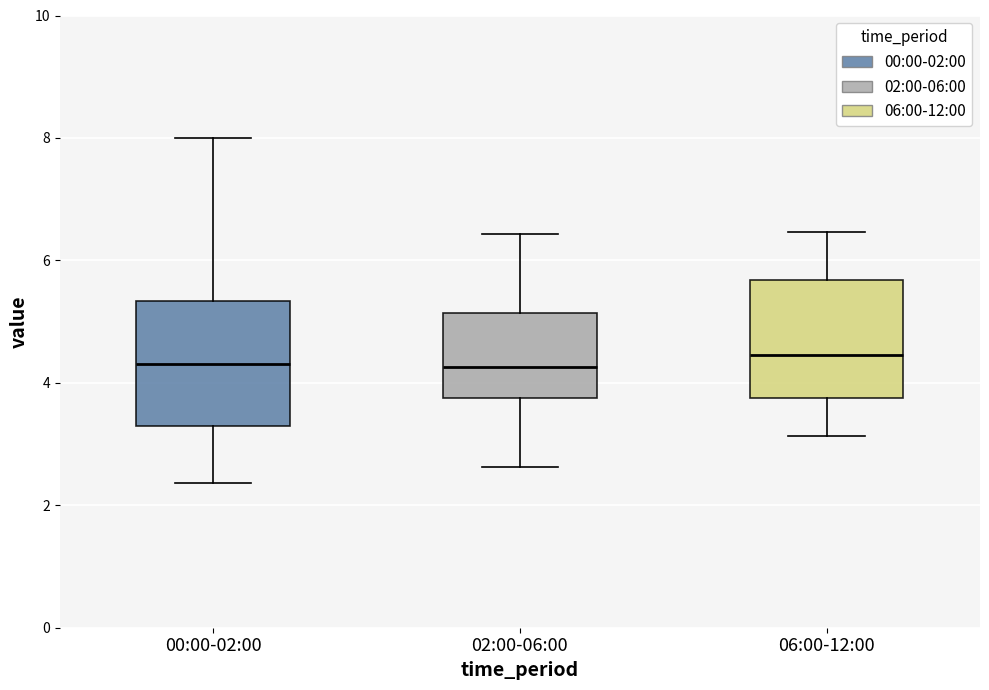

Where is the lower edge of the box for 06:00-12:00 on the y-axis? The values are not printed on the chart, so give them approximately, as read against the axis.

3.8